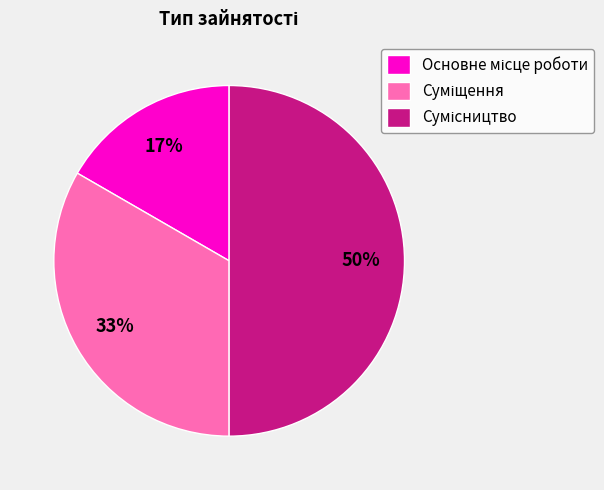

To the nearest percent, what is the difference between the largest and smallest slice percentages?

33%